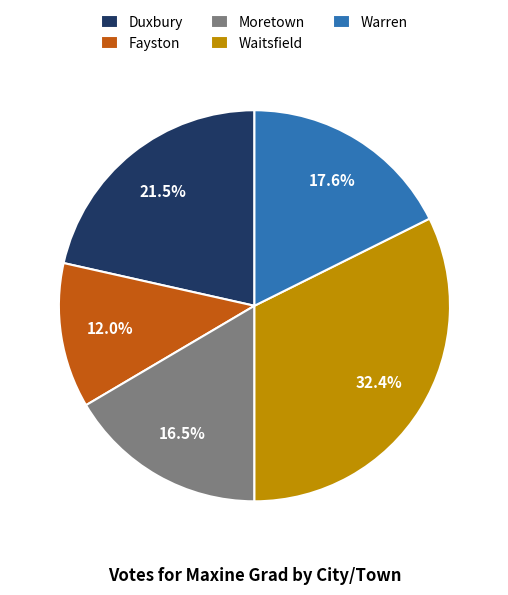

Is Moretown the majority of the pie?

No